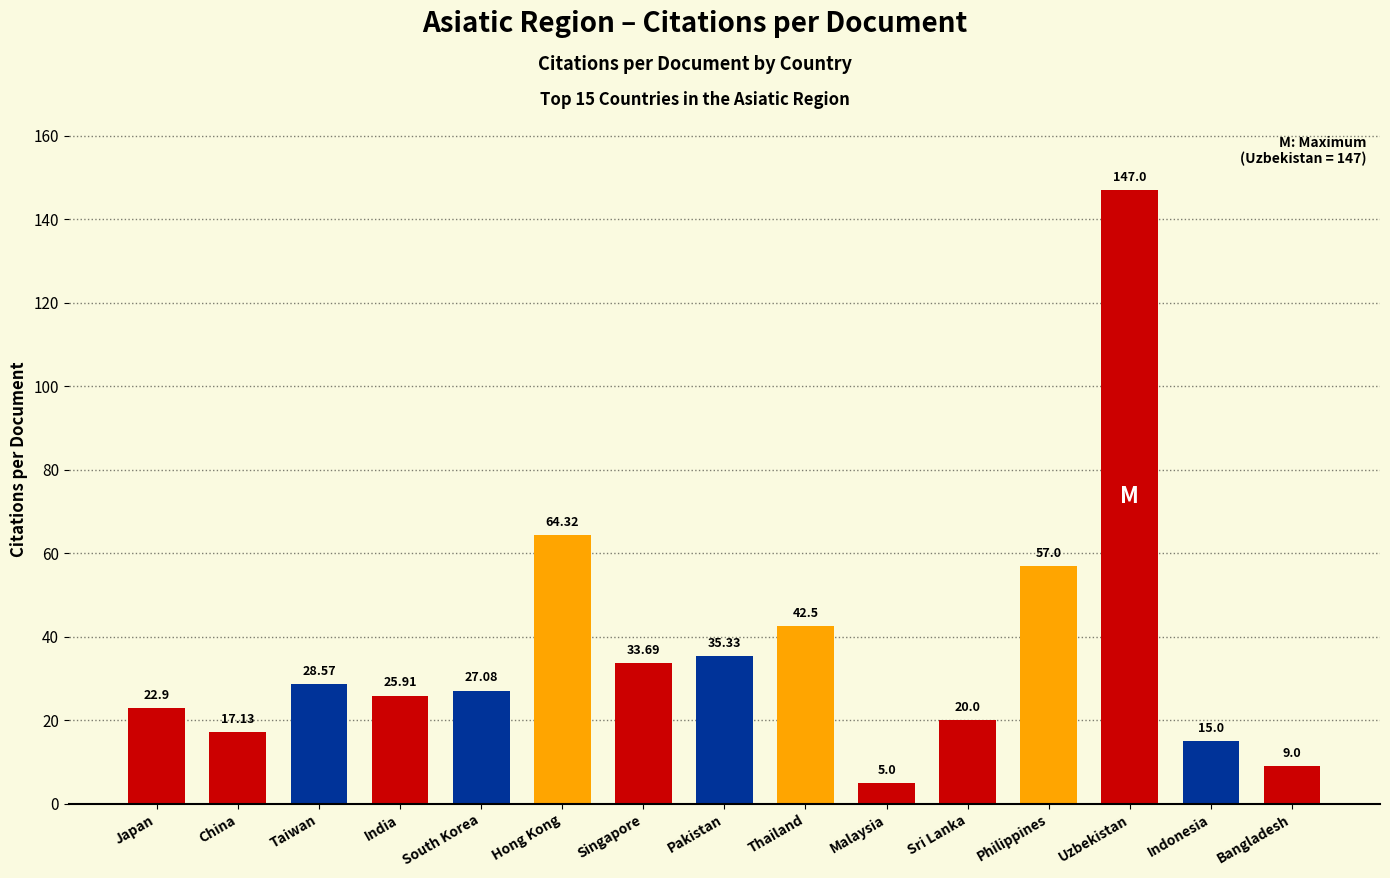

What is the sum of all values?

550.4